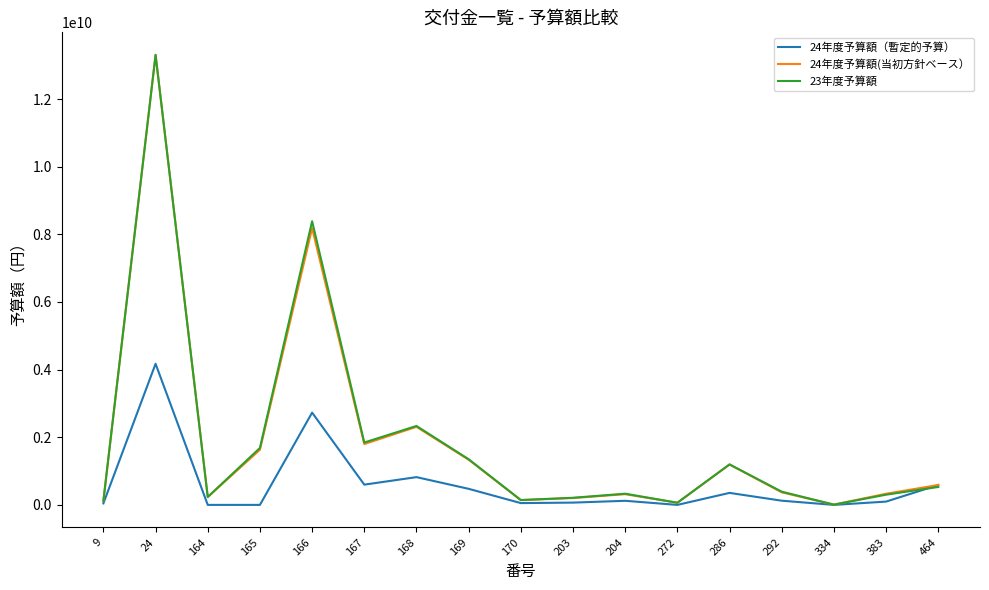

What is the average value of the 24年度予算額（暫定的予算） series?

602664000